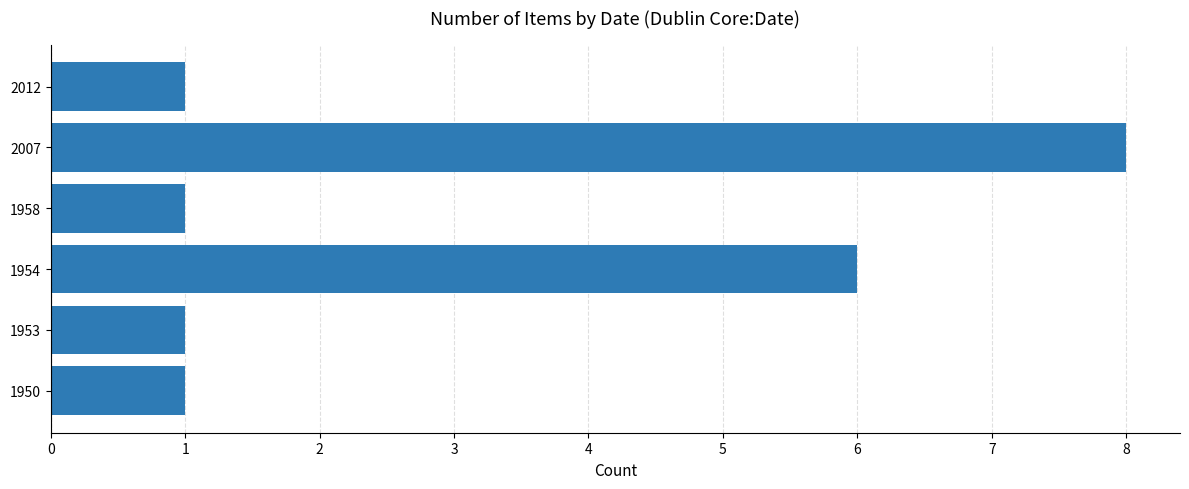

Reading bottom to top, transcribe all the data shown in this chart.

1950=1	1953=1	1954=6	1958=1	2007=8	2012=1